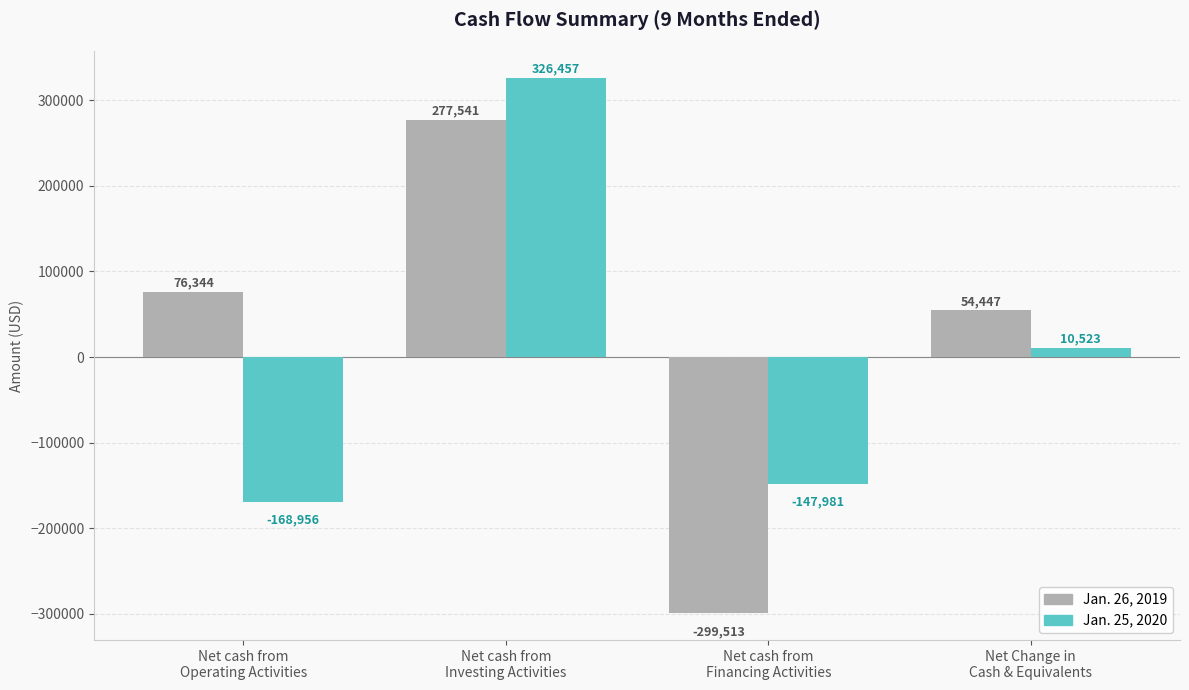

At which label is Jan. 25, 2020 closest to 78750?

Net Change in
Cash & Equivalents